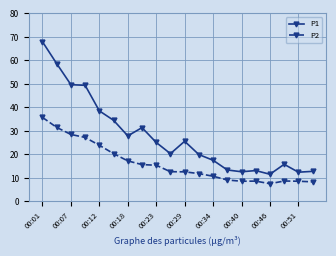

Count the number of data series in this chart.

2